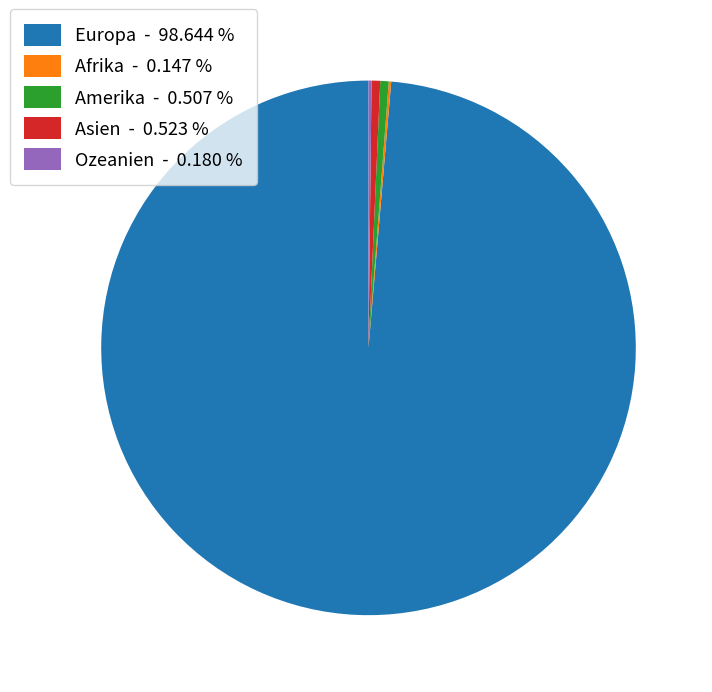

What is the ratio of the value at Europa - 98.644 % to the value at Asien - 0.523 %?

188.7